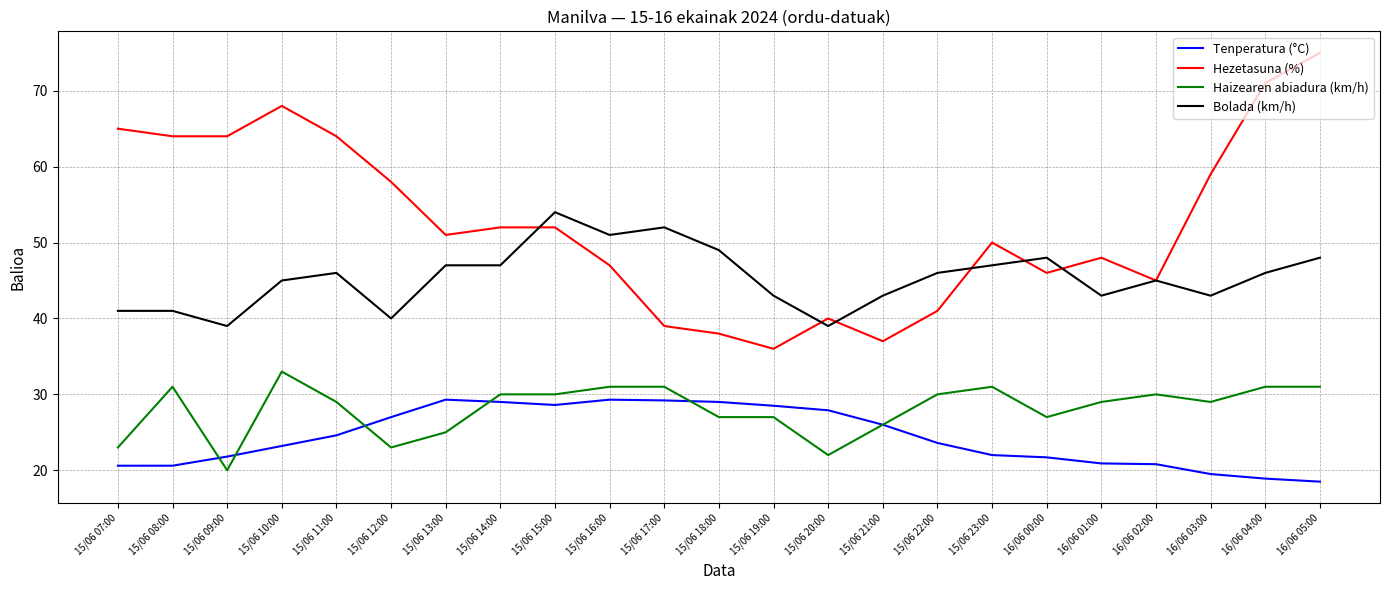

What position from the left is 15/06 21:00?

15